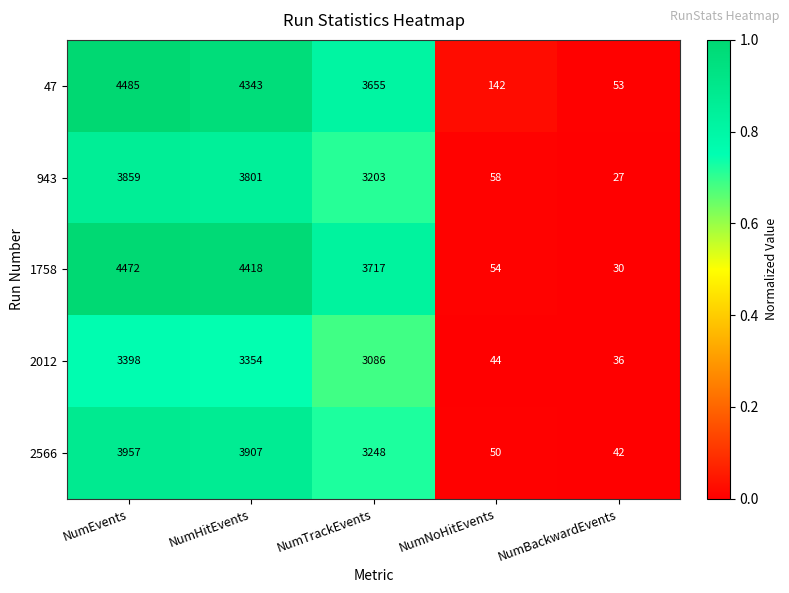

Reading left to right, what are all the values shown in this chart?

47: 4485	4343	3655	142	53
943: 3859	3801	3203	58	27
1758: 4472	4418	3717	54	30
2012: 3398	3354	3086	44	36
2566: 3957	3907	3248	50	42